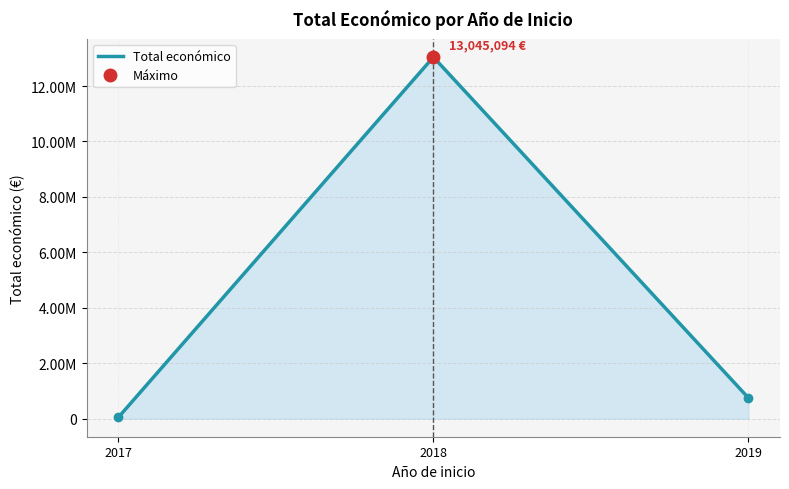

The value at 2018 is 13045094. True or false?

True